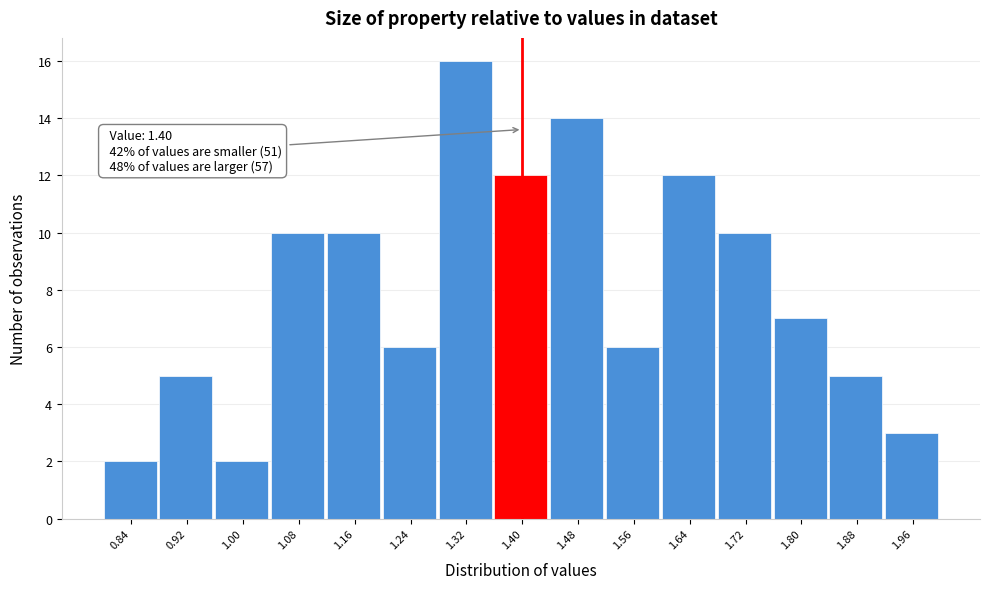

Which range on the x-axis has the tallest bar?

1.28 to 1.36